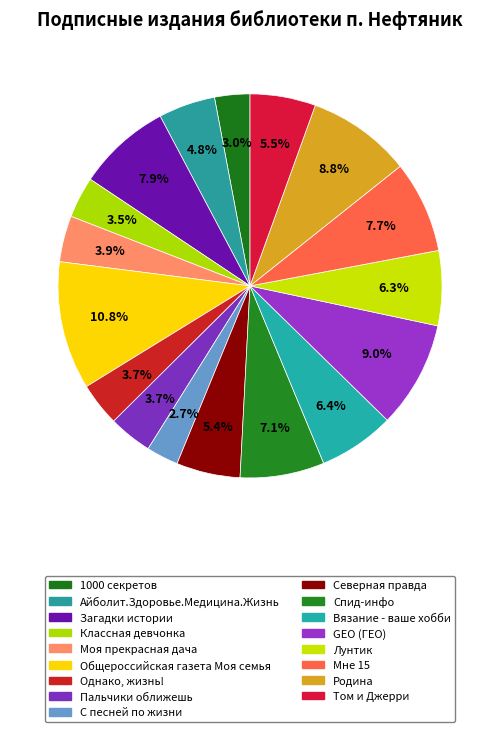

Do Спид-инфо and 1000 секретов together represent more than half of the pie?

No